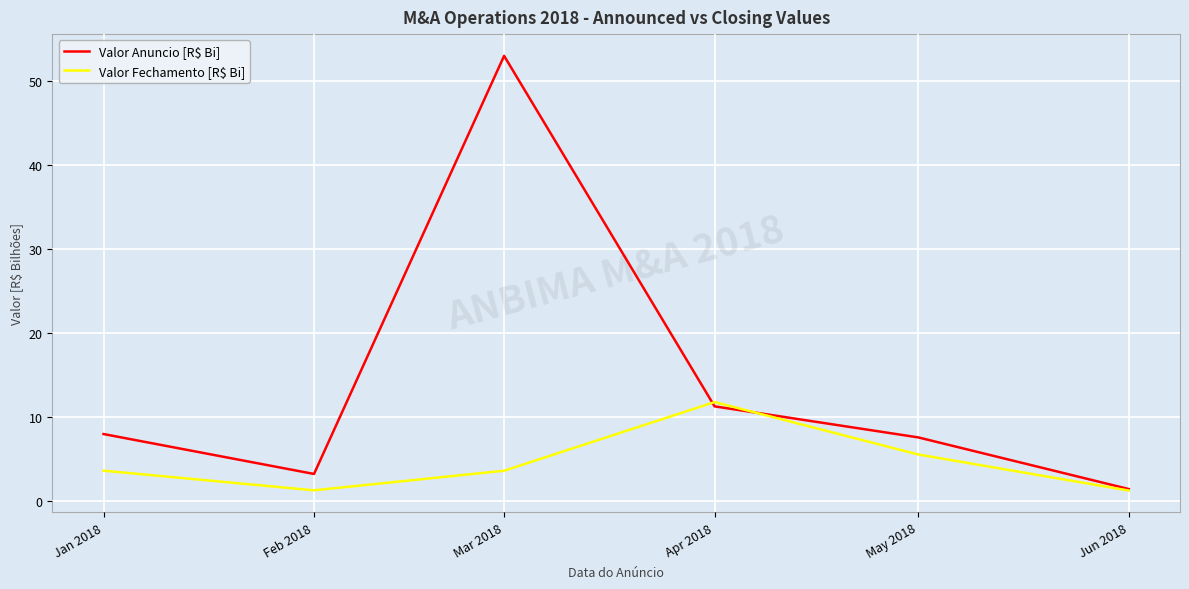

Which label corresponds to the largest value in the chart?

Mar 2018